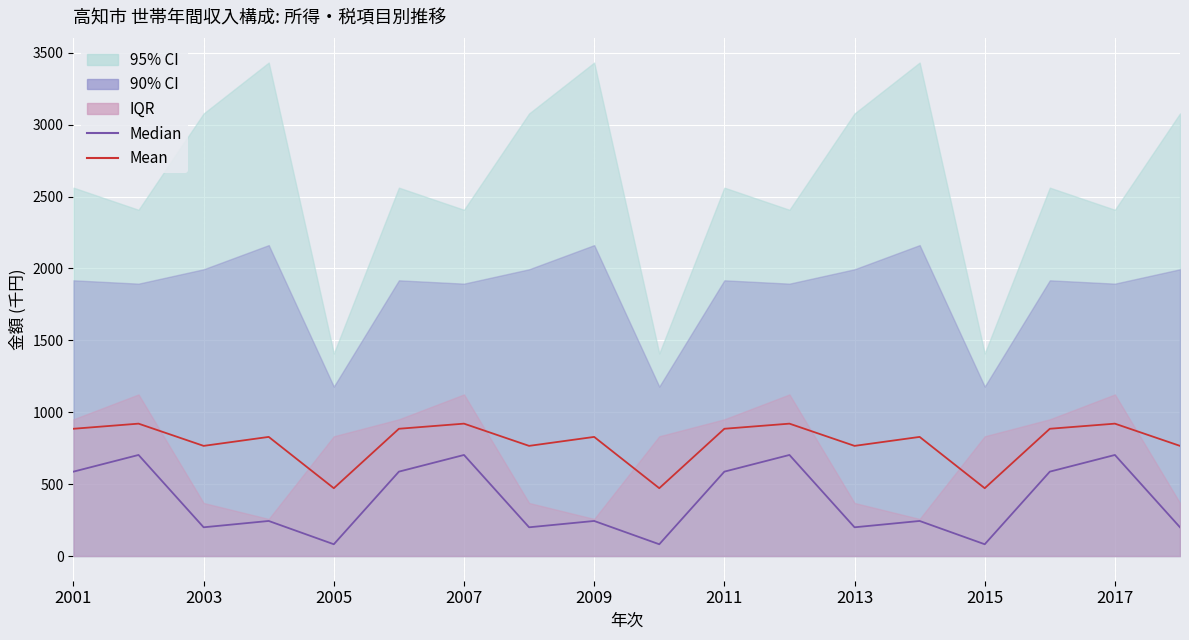

Which series has the widest spread of values?

Median